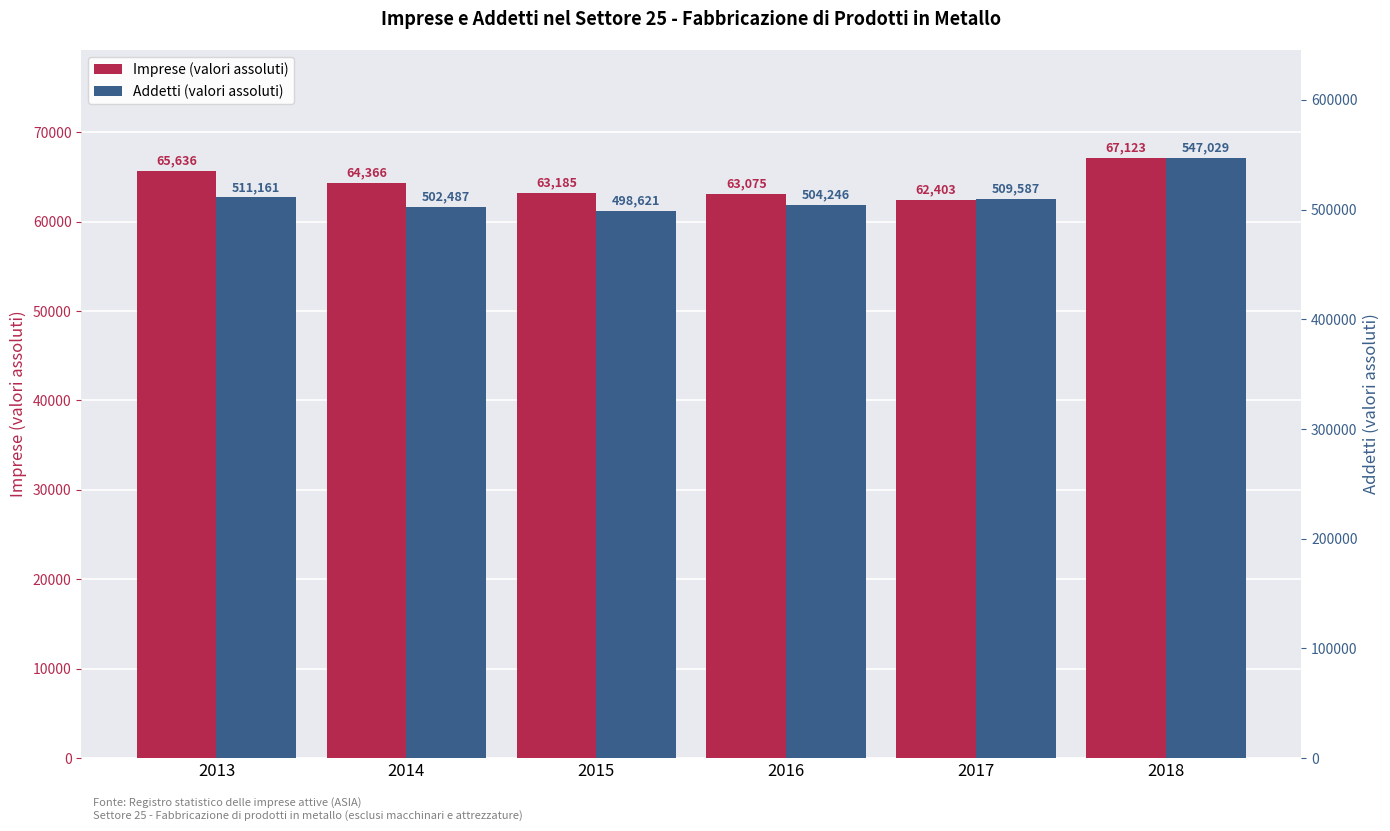

Reading left to right, list all the values displayed in this chart.

Imprese (valori assoluti): 65636	64366	63185	63075	62403	67123
Addetti (valori assoluti): 511161	502487	498621	504246	509587	547029